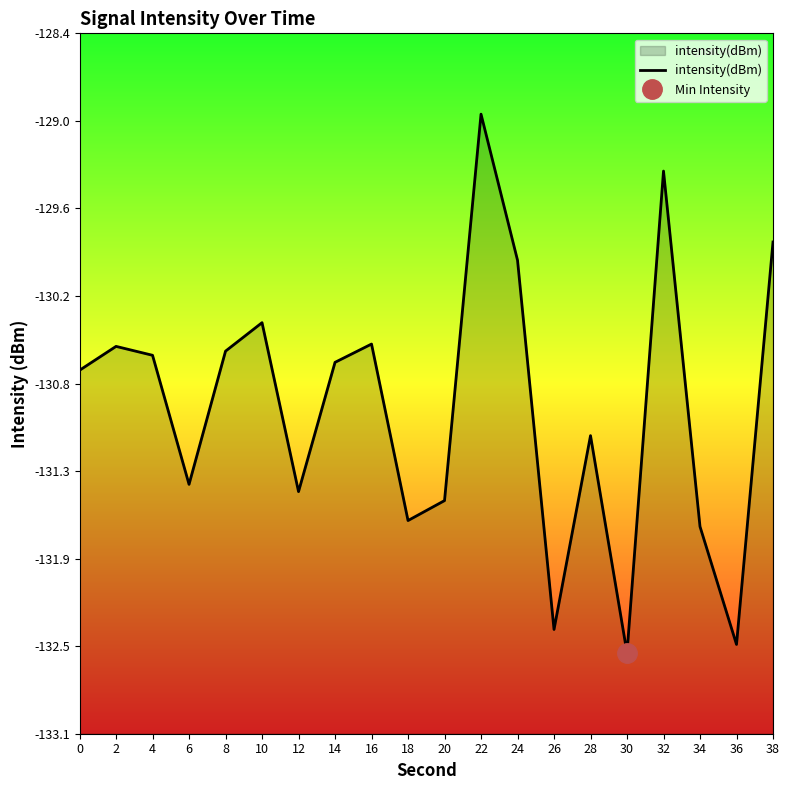

Which has a higher value, 18 or 16?

16